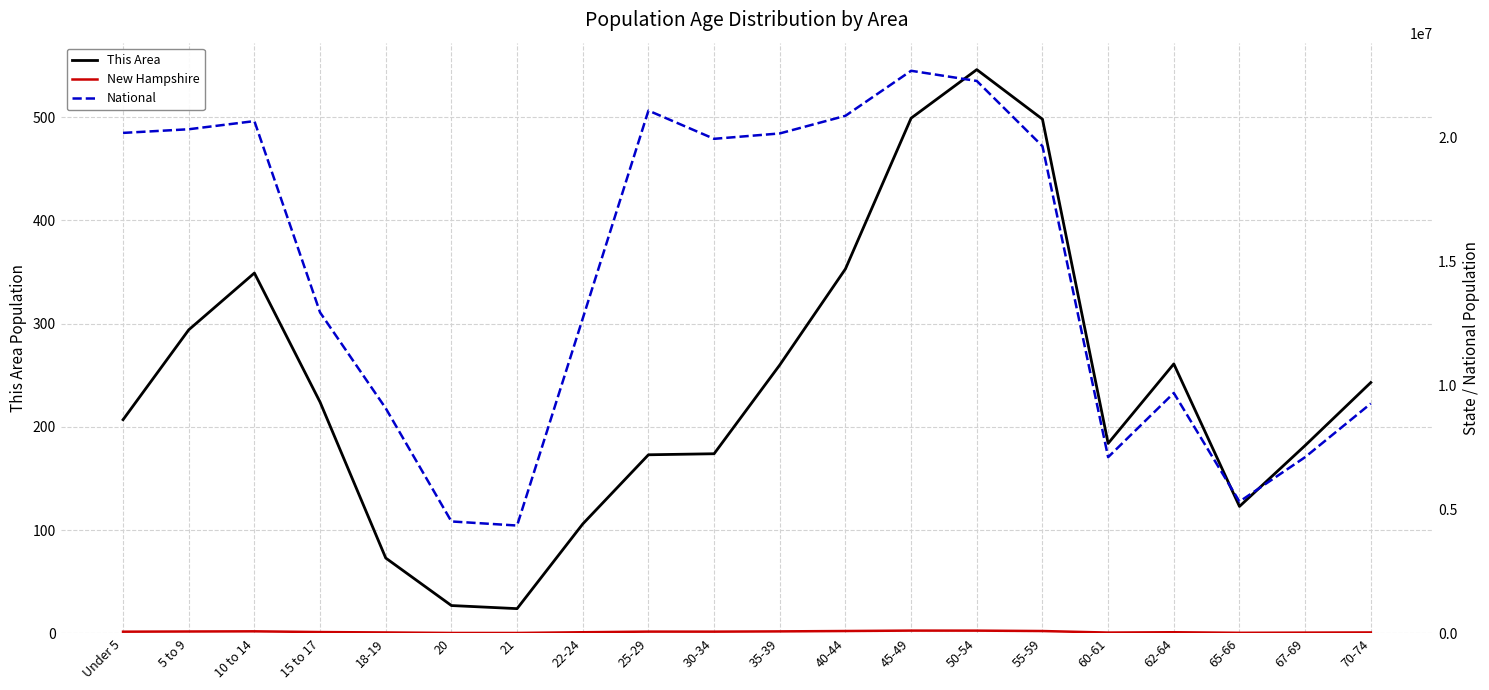

What is the sum of all This Area values?

4800